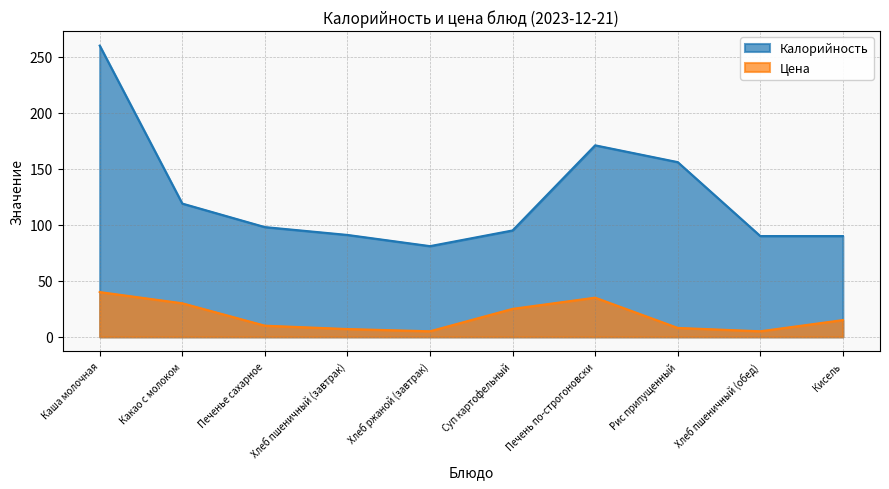

At which label is Калорийность closest to 170?

Печень по-строгоновски